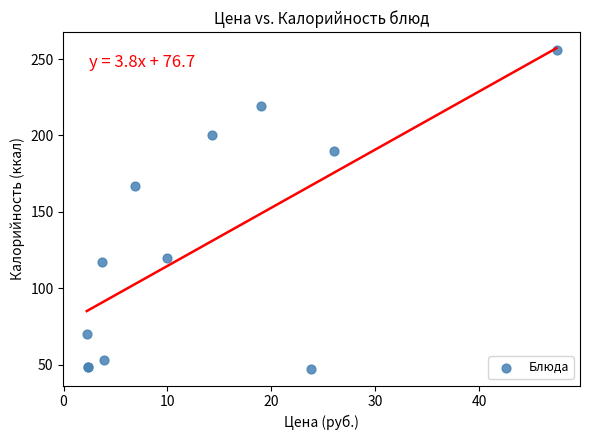

What Y value in the scatter plot is closest to 151?

166.8